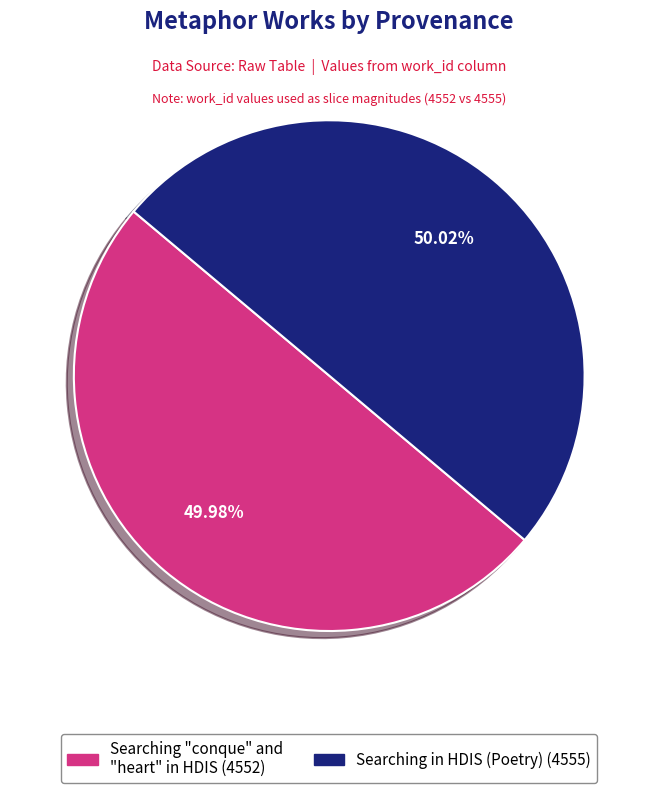

Count the number of slices in the pie.

2